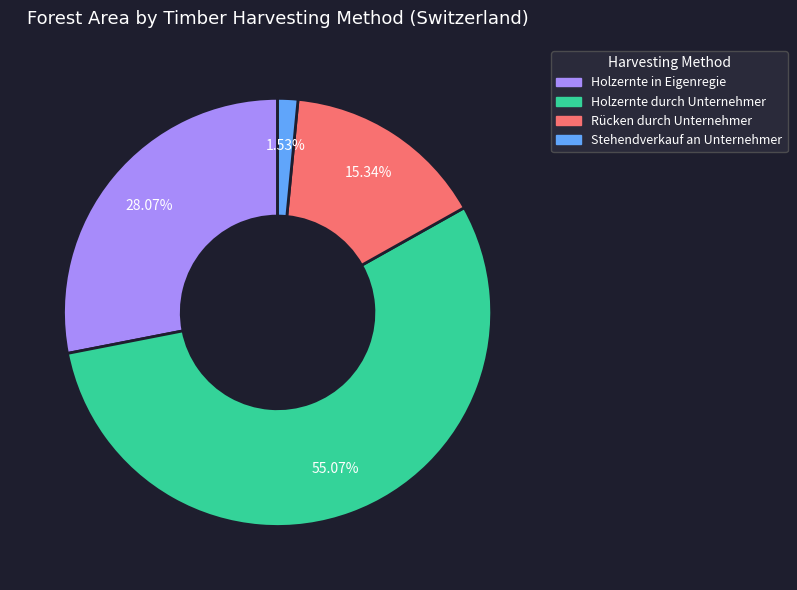

To the nearest percent, what percentage of the pie is Holzernte durch Unternehmer?

55%